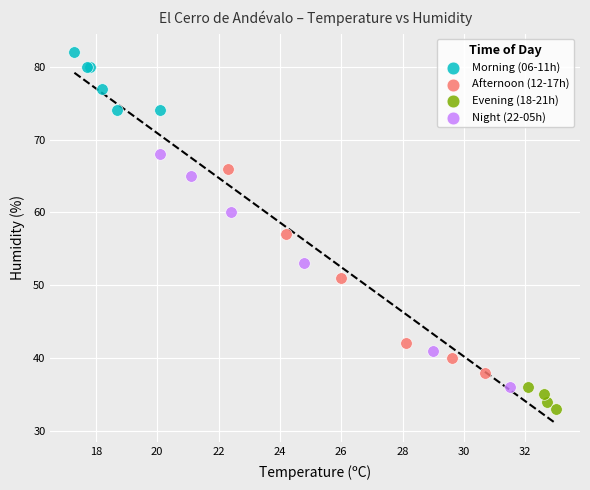

What are all the series names shown in the legend?

Morning (06-11h), Afternoon (12-17h), Evening (18-21h), Night (22-05h)